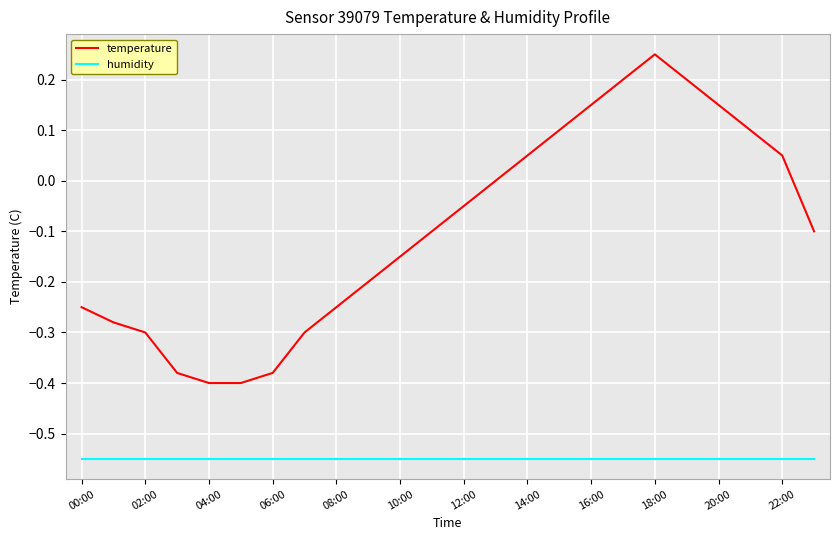

True or false: humidity and temperature cross at least once.

False